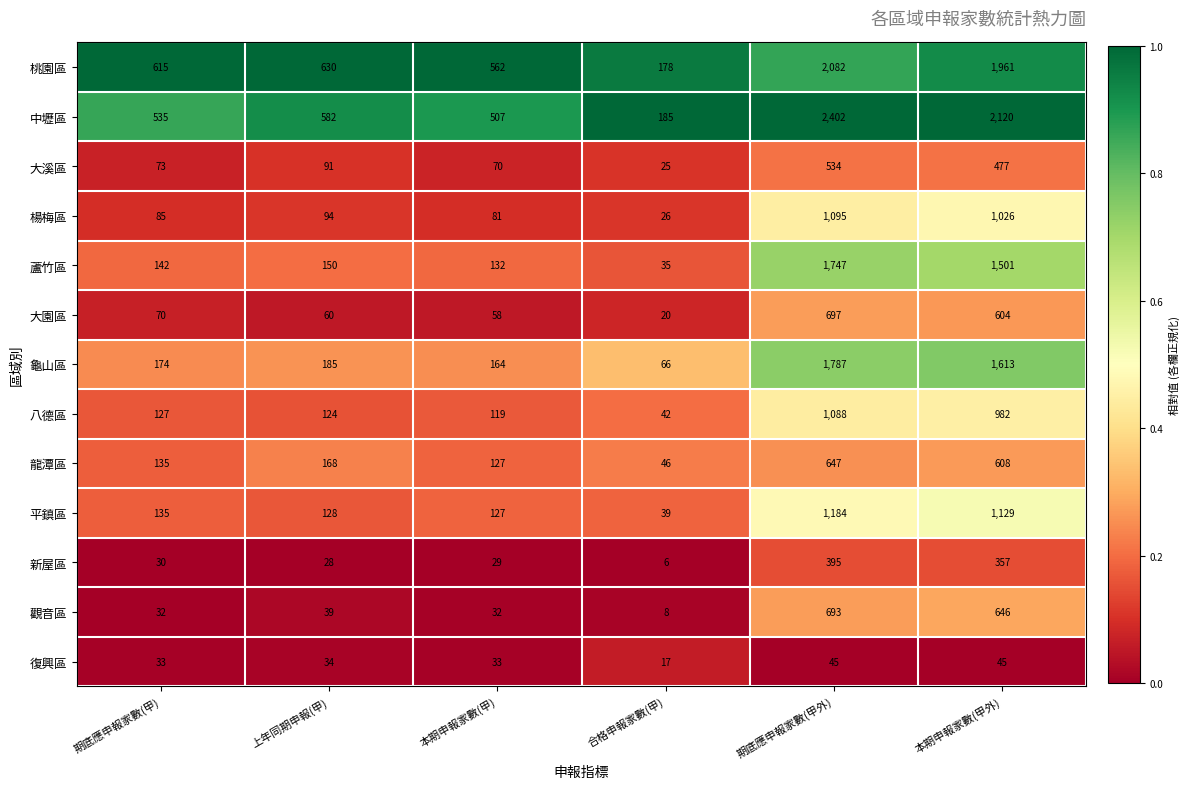

What is the highest value of the 楊梅區 series?

1095